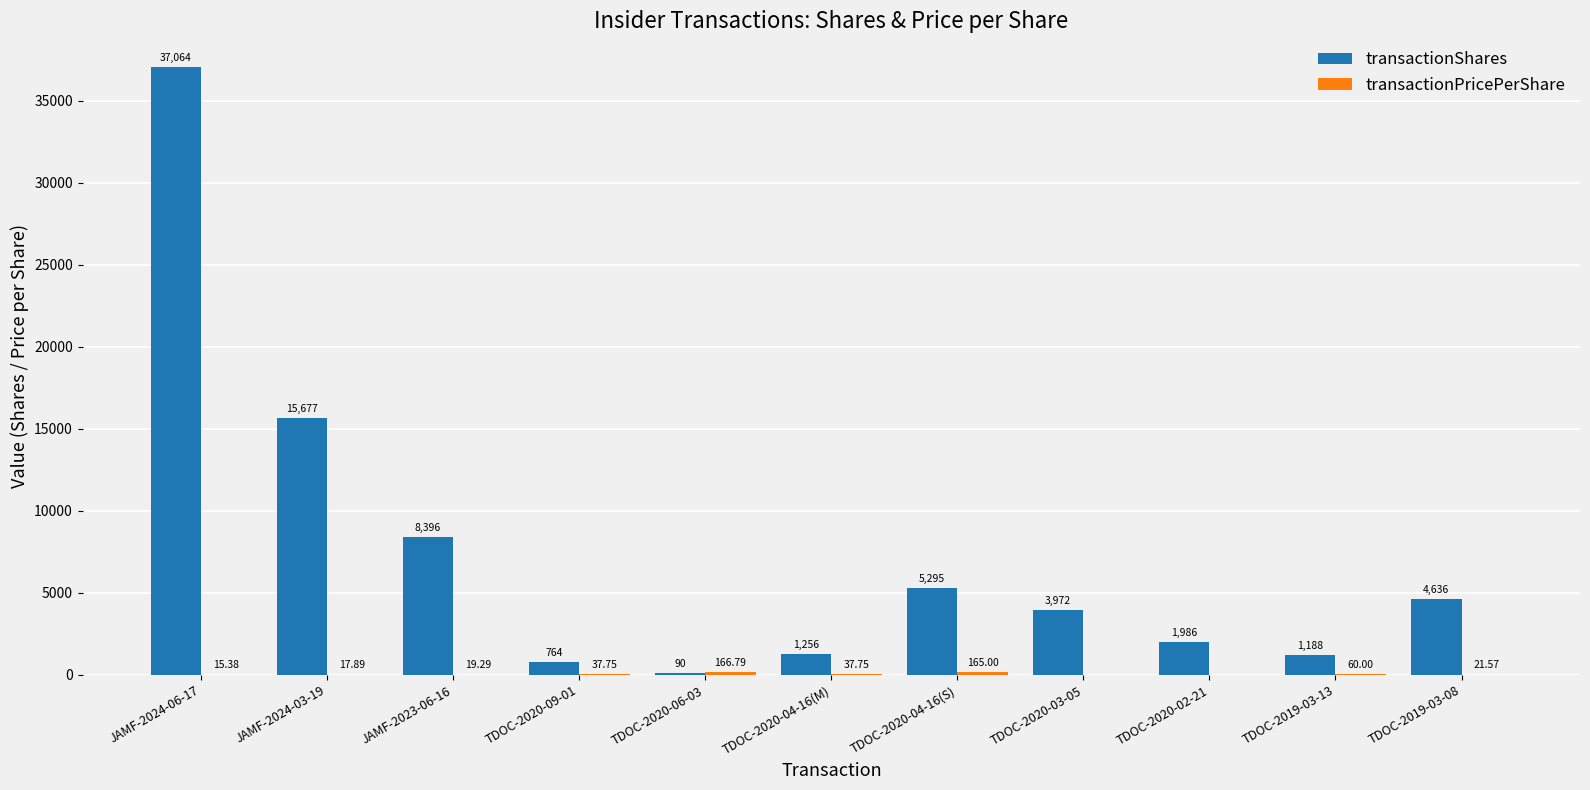

Which series has the largest total across all categories?

transactionShares